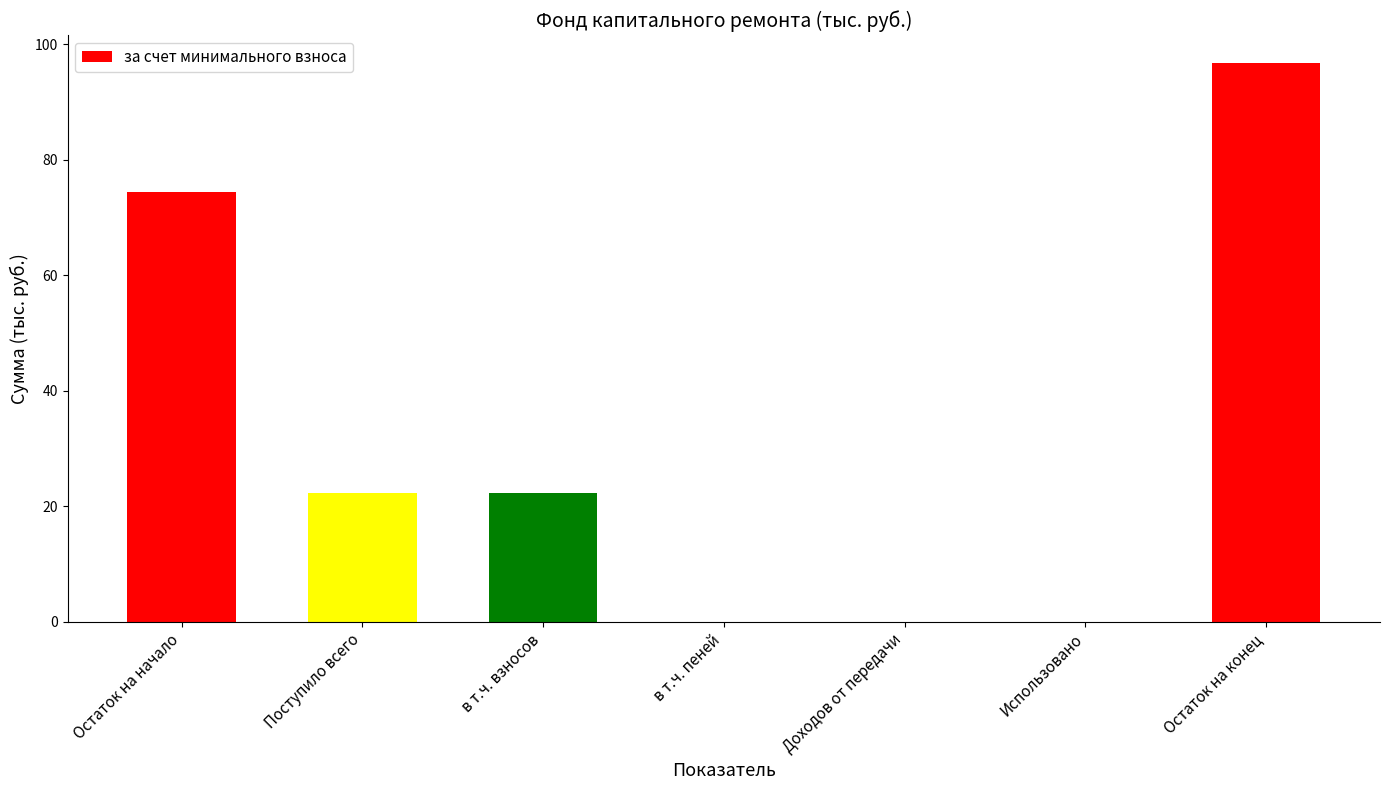

What is the approximate value at Поступило всего?

22.4